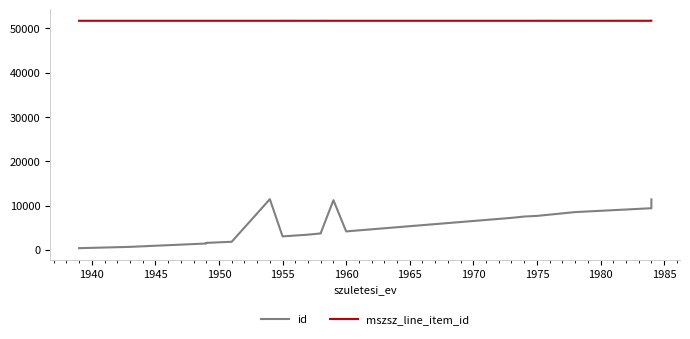

How many interior local peaks does the id series have?

2